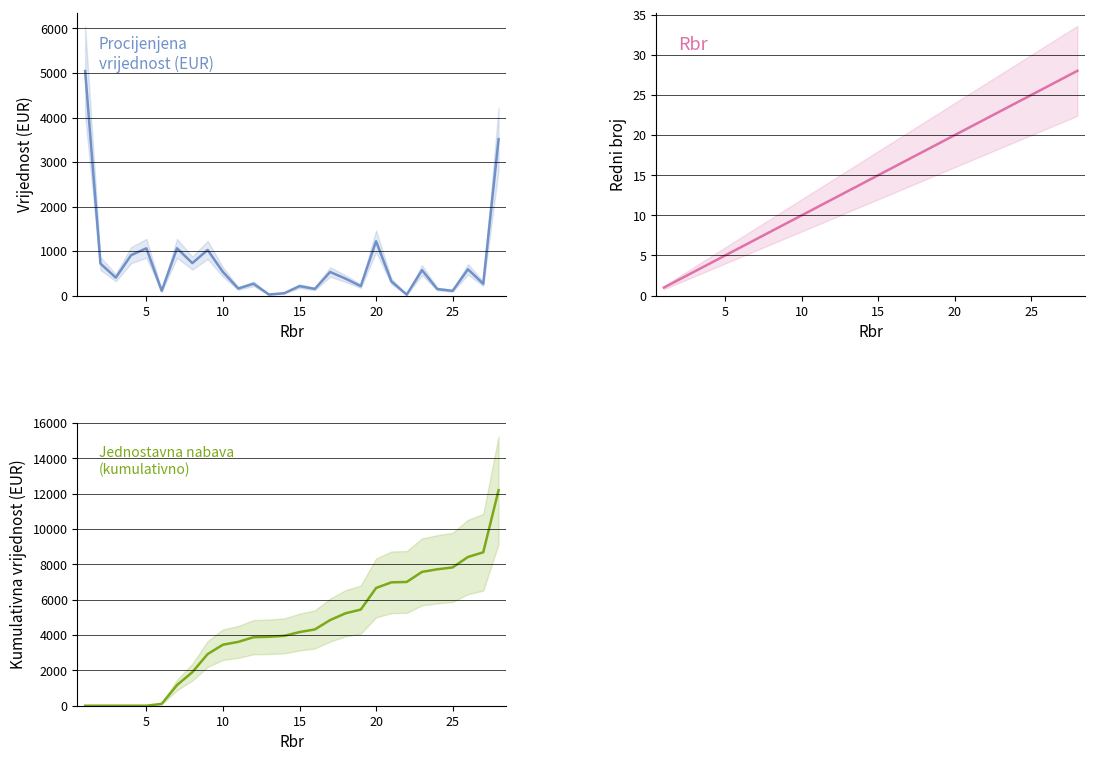

Is it true that Rbr equals 6.3 at 18?

False